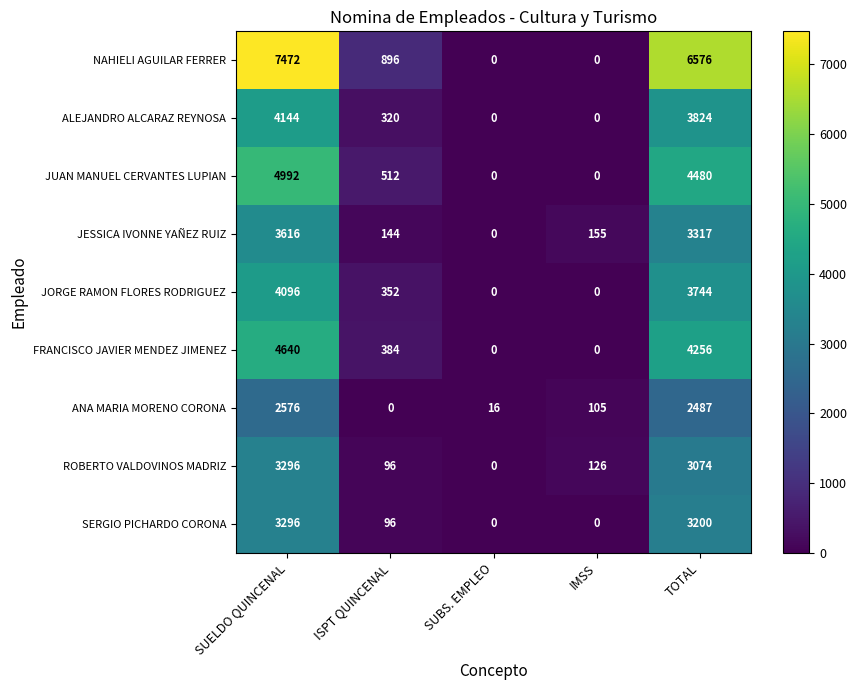

What is the sum of all ALEJANDRO ALCARAZ REYNOSA values?

8288